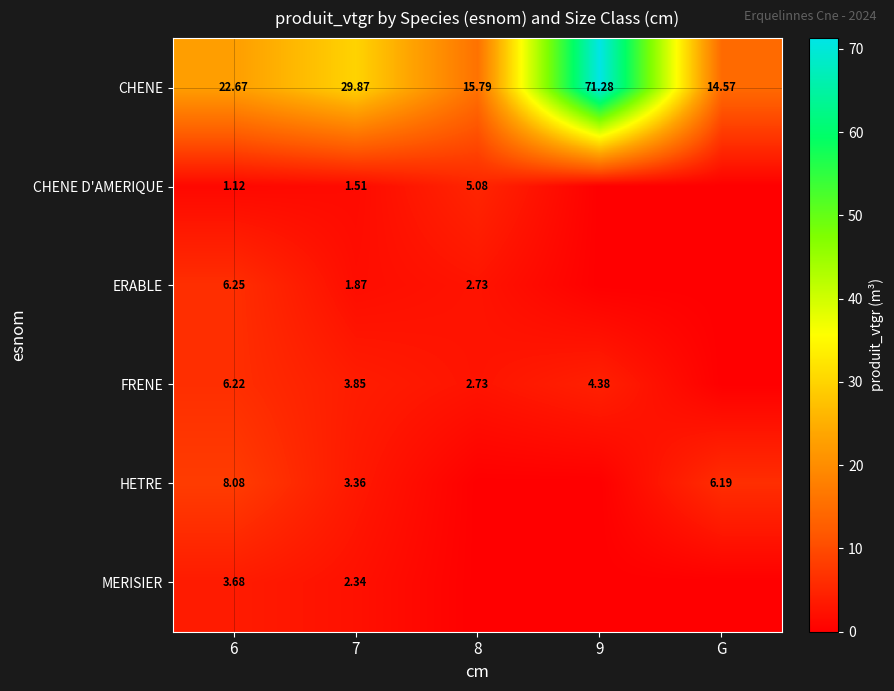

At which category is the sum across all series the highest?

9